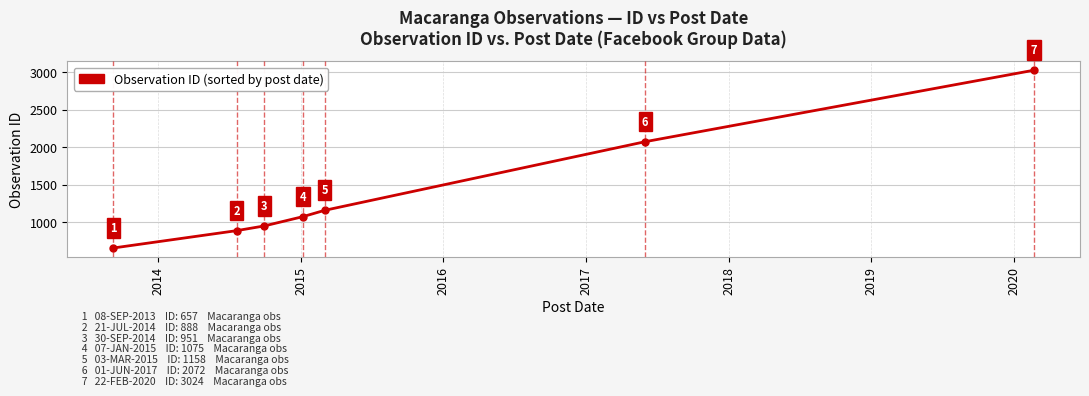

What is the value of the 6th point from the left?

2072